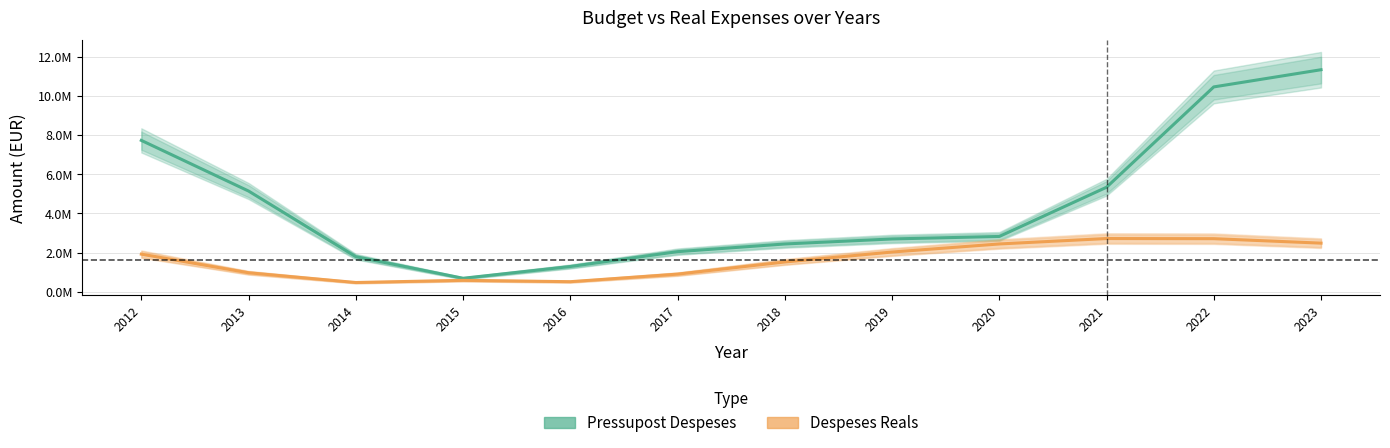

Rank the series at 2016 from lowest to highest value.

Despeses Reals, Pressupost Despeses